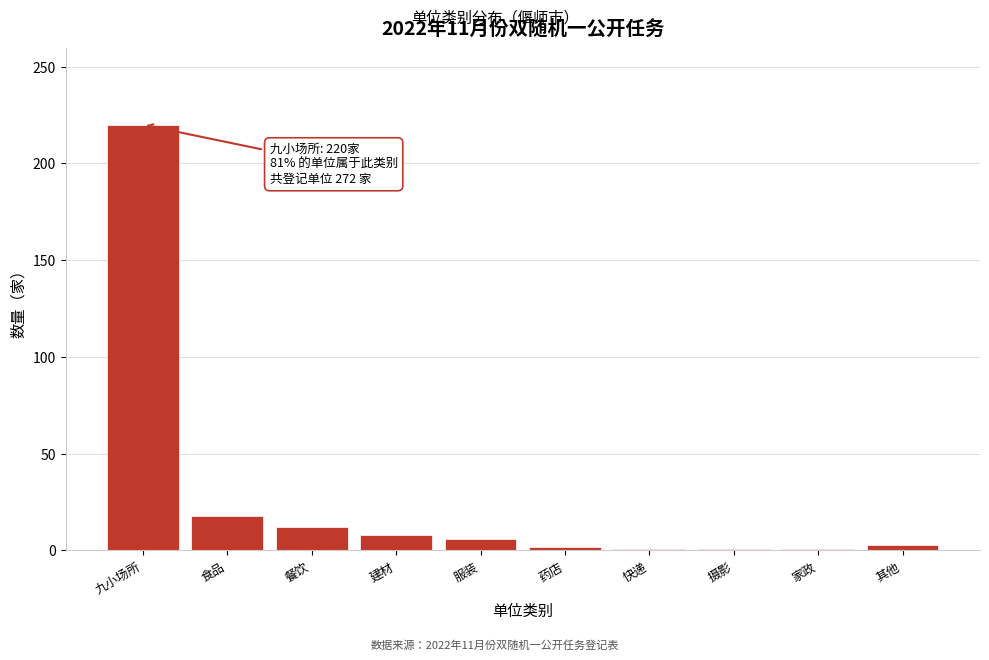

Between 建材 and 药店, which is larger?

建材